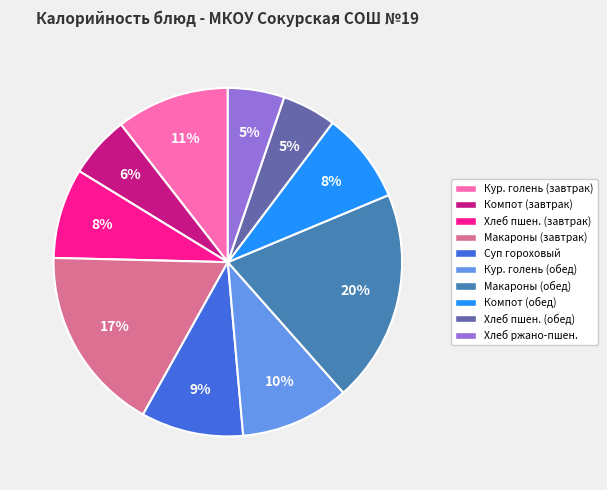

Do Кур. голень (завтрак) and Суп гороховый together represent more than half of the pie?

No